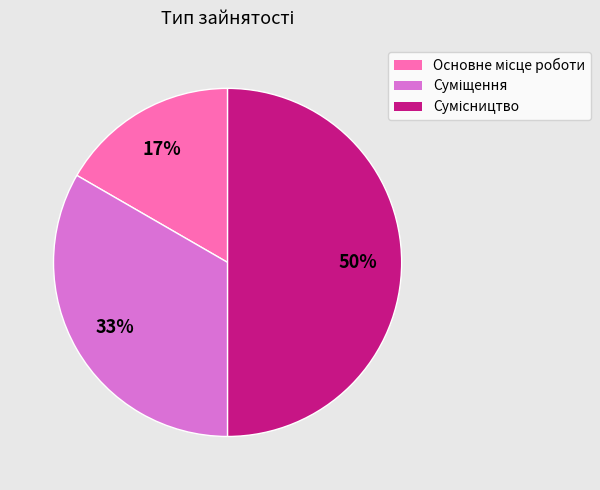

To the nearest percent, what is the difference between the largest and smallest slice percentages?

33%